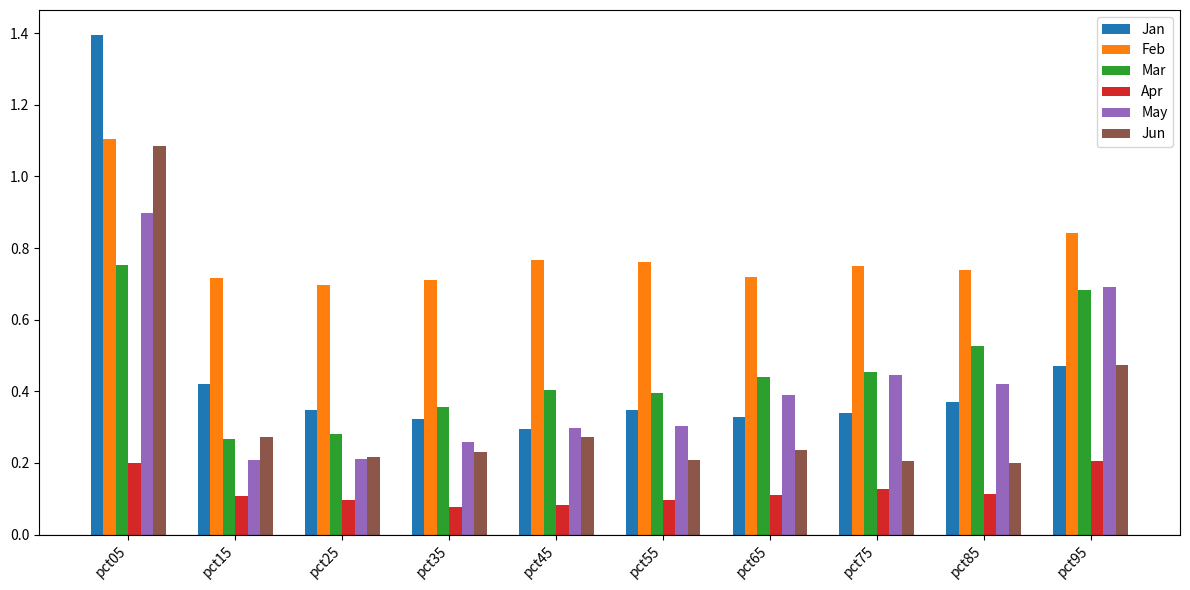

How many Feb values are between 0 and 1?

9